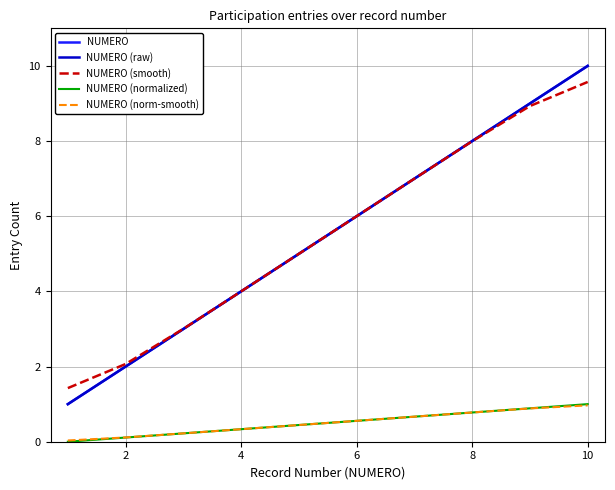

Does the chart have visible grid lines?

Yes